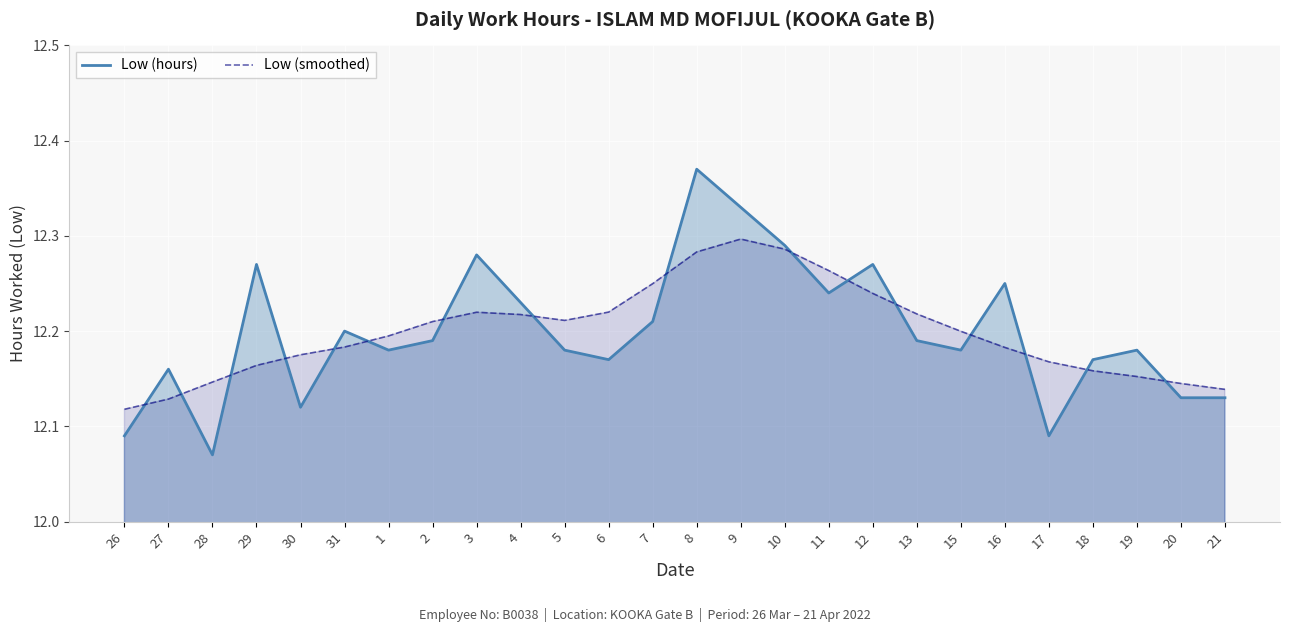

The Low (hours) series shows 2.6 at 26. True or false?

False